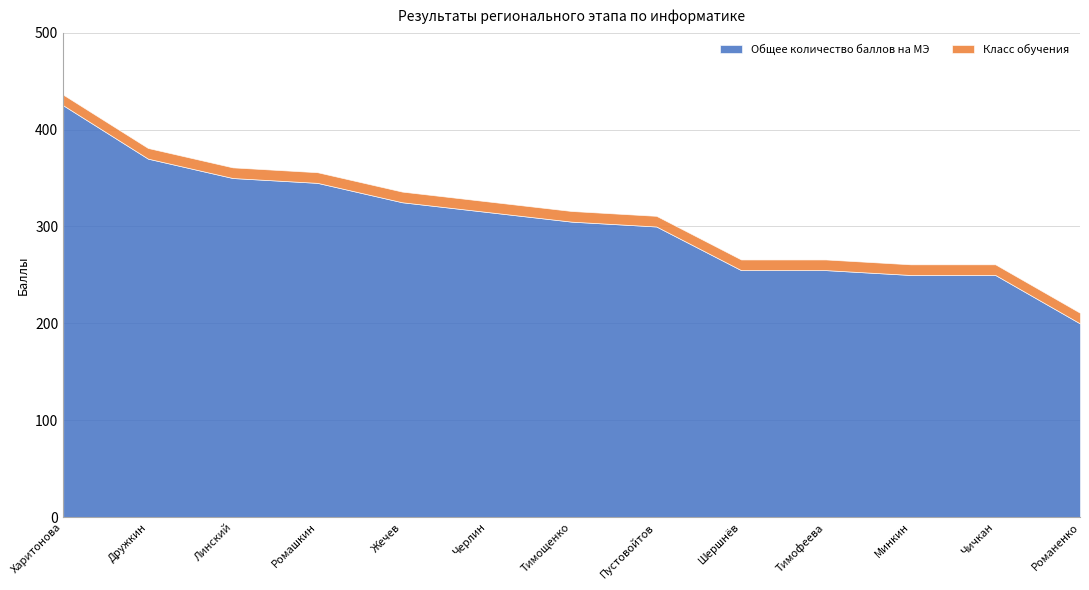

Rank the series by their maximum value, from highest to lowest.

Общее количество баллов на МЭ, Класс обучения